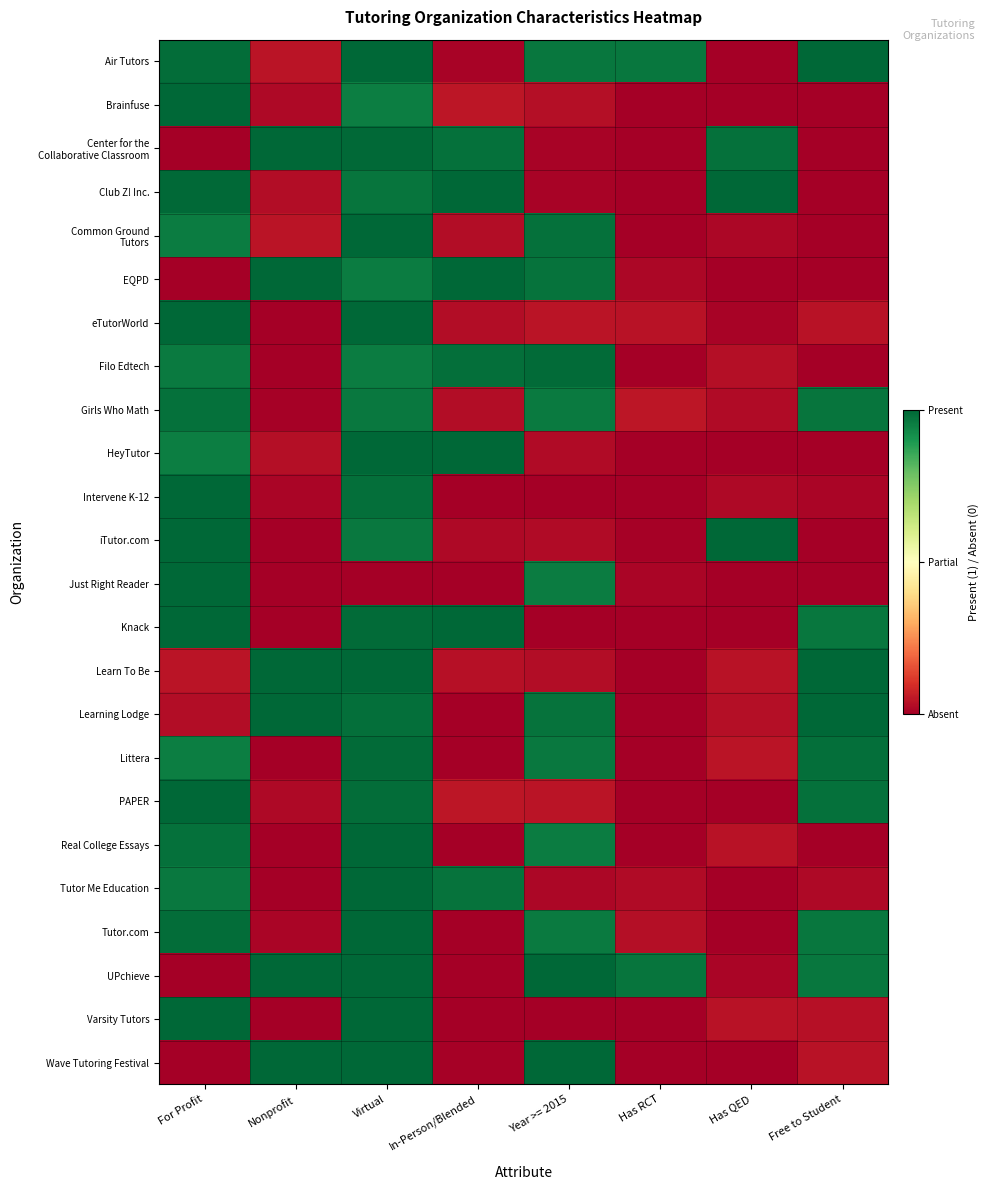

List the series in order of their peak value, highest first.

Air Tutors, Brainfuse, Center for the Collaborative Classroom, Club Z! Inc., Common Ground Tutors, EQPD, eTutorWorld, HeyTutor, Intervene K-12, iTutor.com, Just Right Reader, Knack, Learn To Be, Learning Lodge, PAPER, Real College Essays, Tutor Me Education, Tutor.com, UPchieve, Varsity Tutors, Wave Tutoring Festival, Littera, Filo Edtech, Girls Who Math